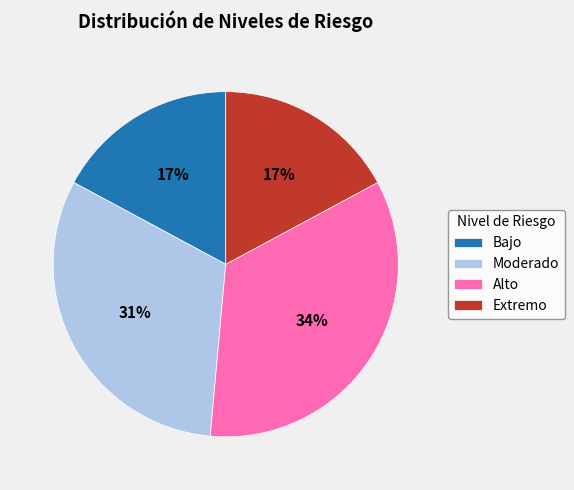

Is it true that Moderado is 31% of the pie?

True